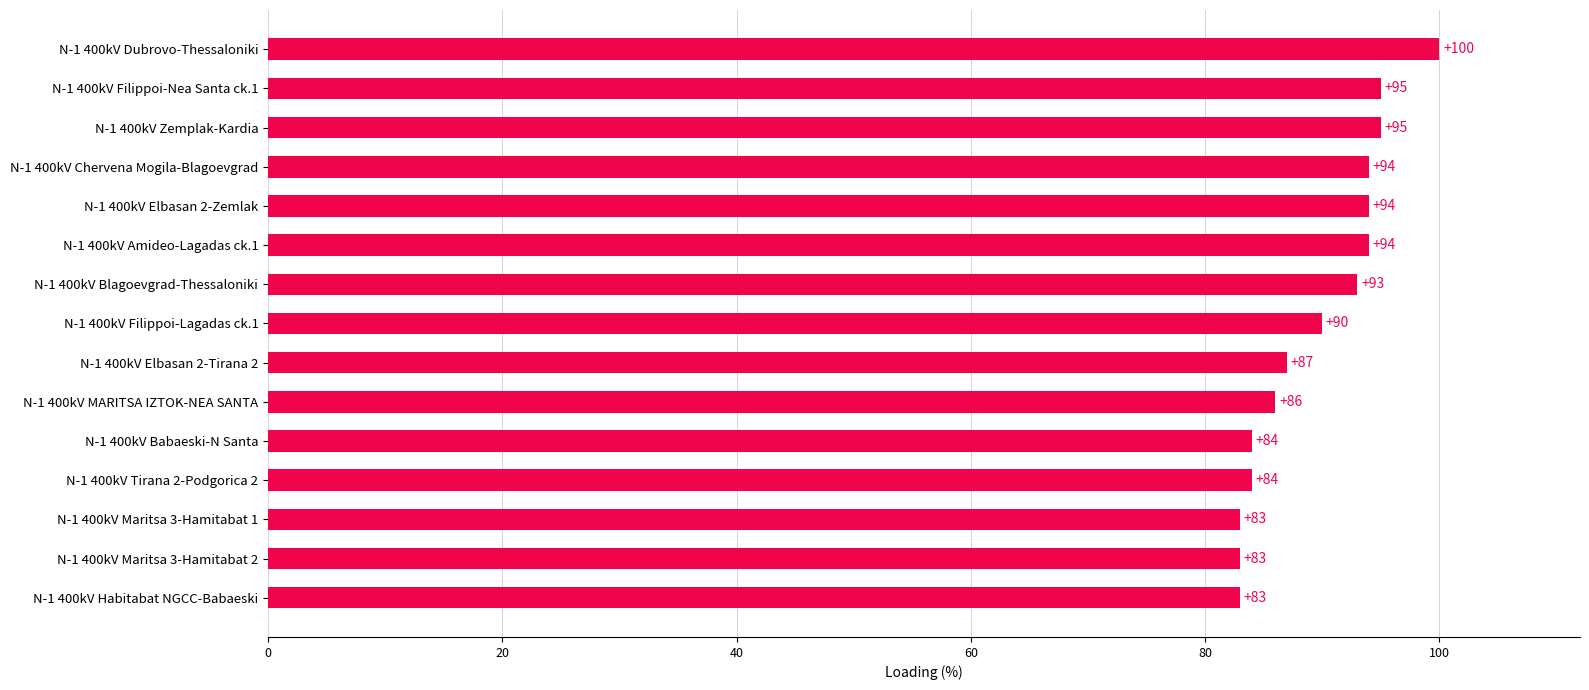

The value at N-1 400kV Elbasan 2-Tirana 2 is 87. True or false?

True